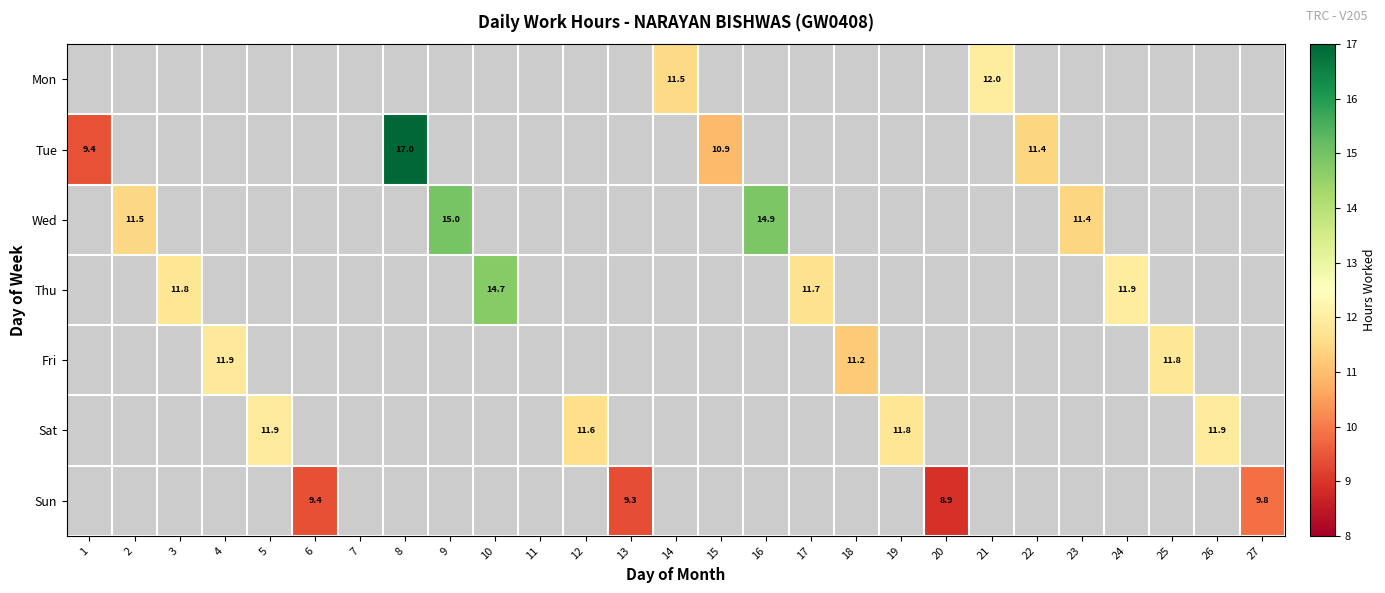

Is it true that Thu equals 11.8 at 3?

True